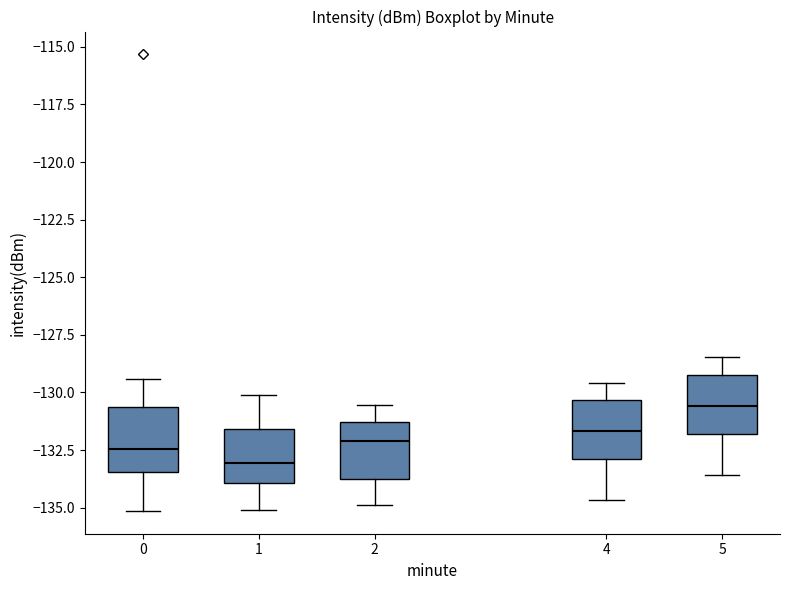

Reading left to right, read every box against the y-axis: the position of its median line, the range the box covers, and the ends of its whiskers. The values are not printed on the chart, so give them approximately, as read against the axis.

0: median -132.5, box -133.5 to -130.5, whiskers -135.0 to -129.5
1: median -133.0, box -134.0 to -131.5, whiskers -135.0 to -130.0
2: median -132.0, box -134.0 to -131.5, whiskers -135.0 to -130.5
4: median -131.5, box -133.0 to -130.5, whiskers -134.5 to -129.5
5: median -130.5, box -132.0 to -129.0, whiskers -133.5 to -128.5